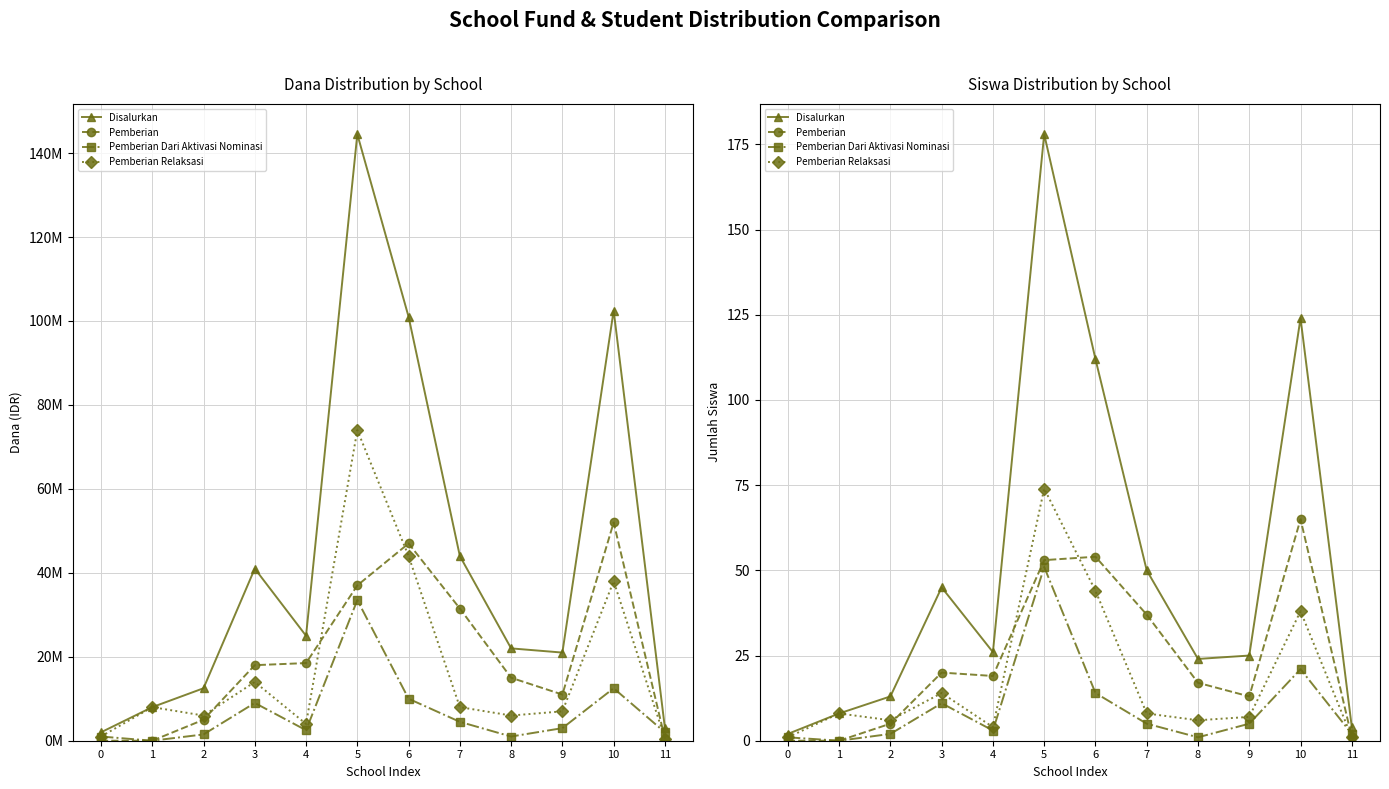

What is the difference between the Pemberian Relaksasi values at 3 and 0?

13